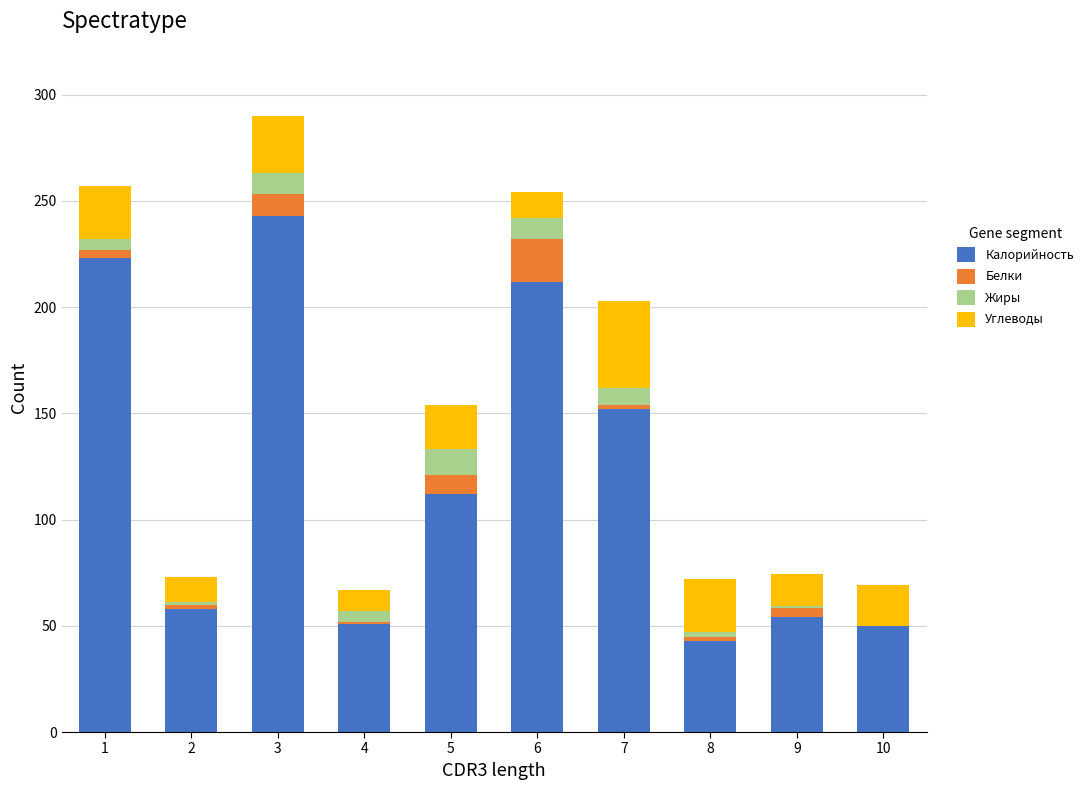

At which category is the sum across all series the highest?

3